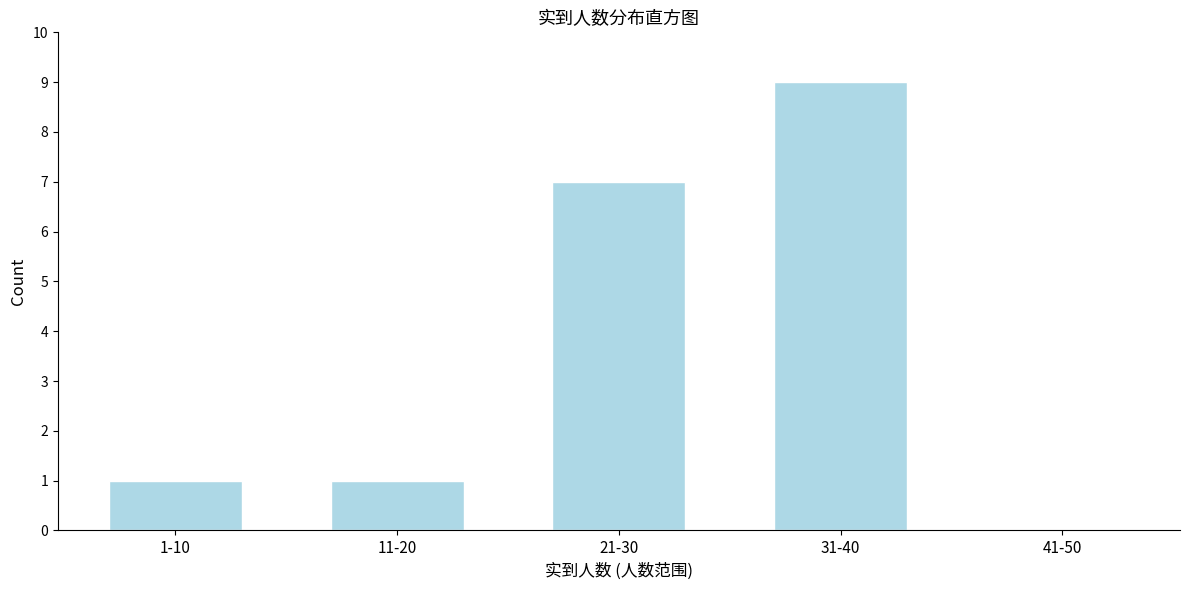

Reading left to right, list all the values displayed in this chart.

1-10=1	11-20=1	21-30=7	31-40=9	41-50=0